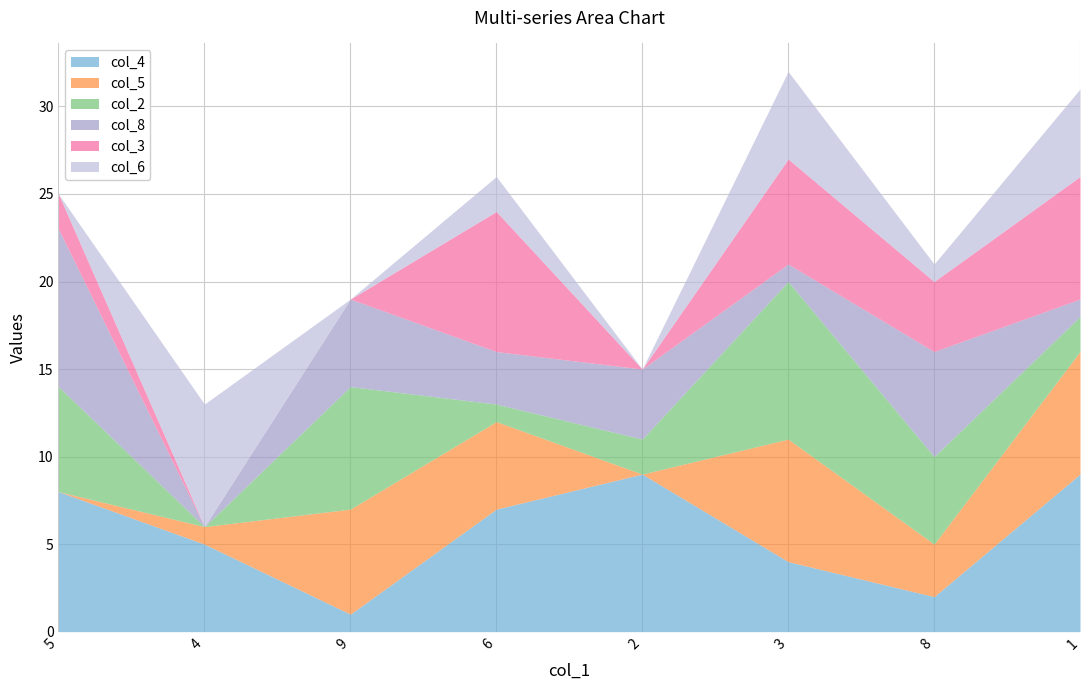

At which label is col_5 closest to 3?

8